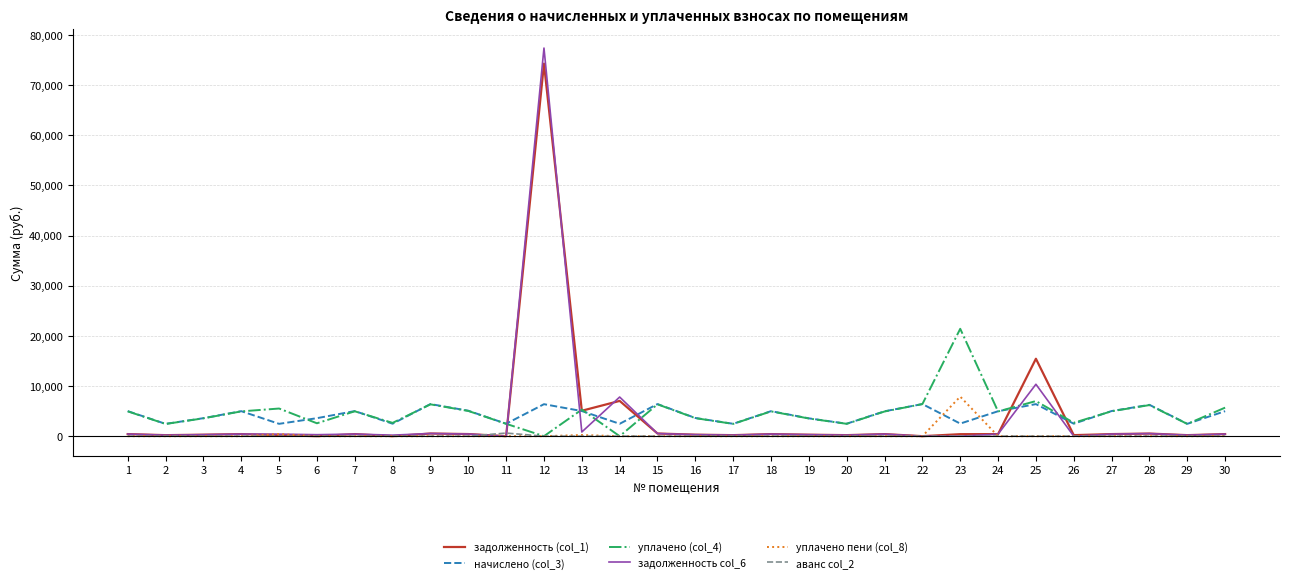

What is the average value of the задолженность (col_1) series?

3655.5